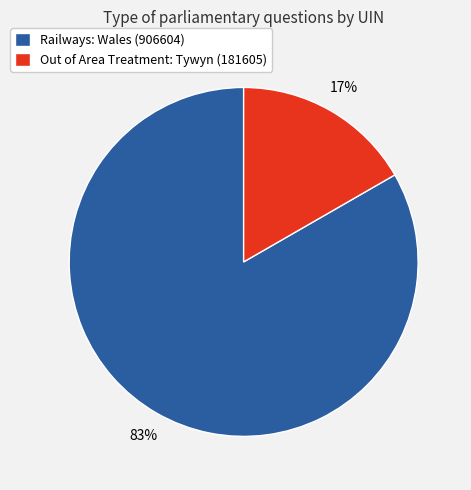

How many segments does this pie chart have?

2